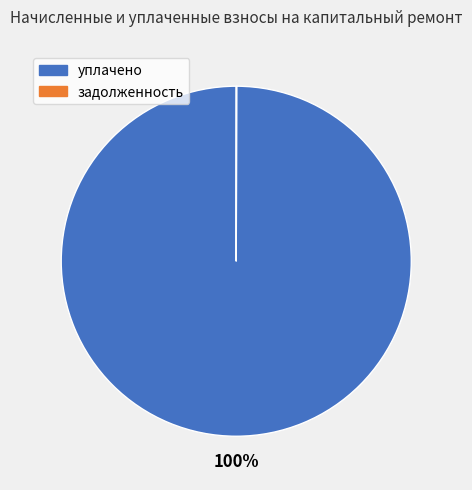

To the nearest percent, what is the difference between the largest and smallest slice percentages?

100%